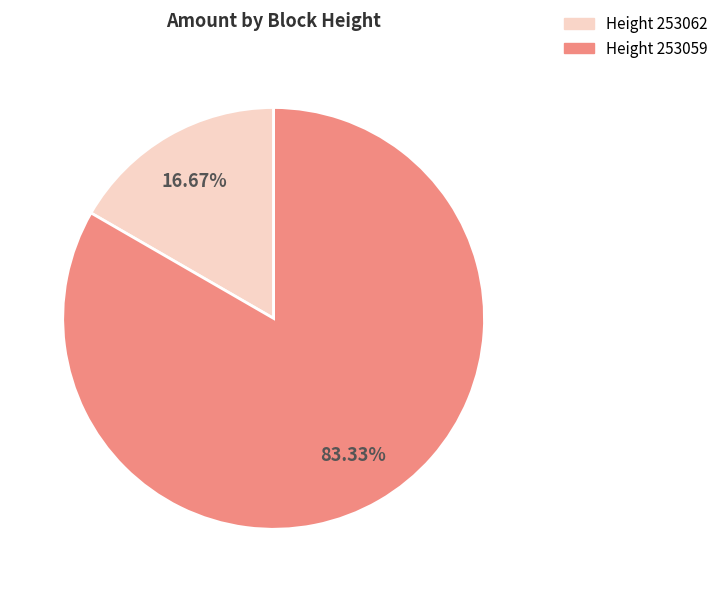

Is Height 253059 the majority of the pie?

Yes